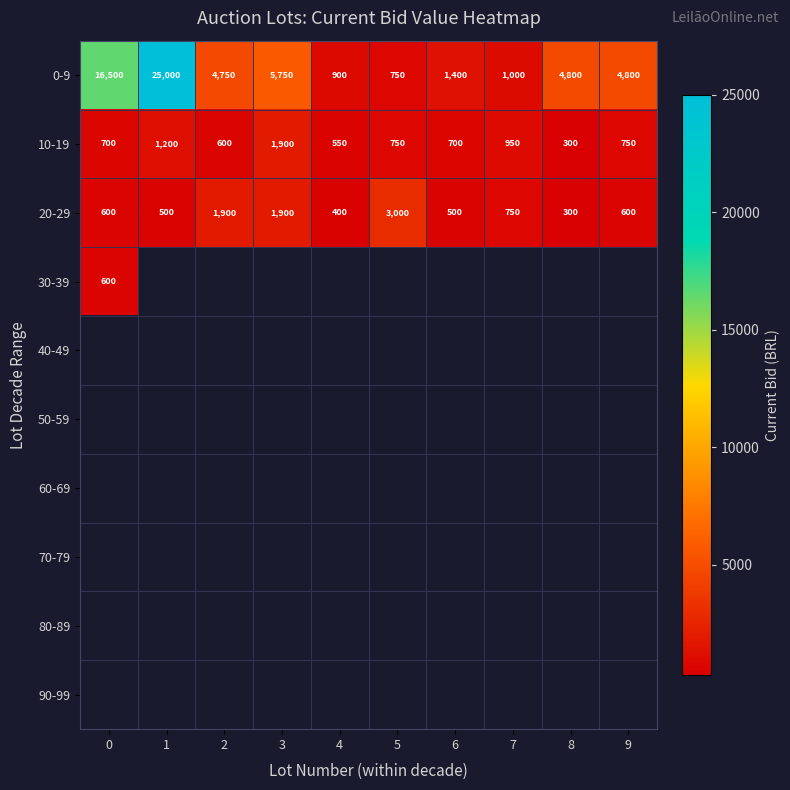

What is the difference between the maximum and minimum values in the 10-19 series?

1600